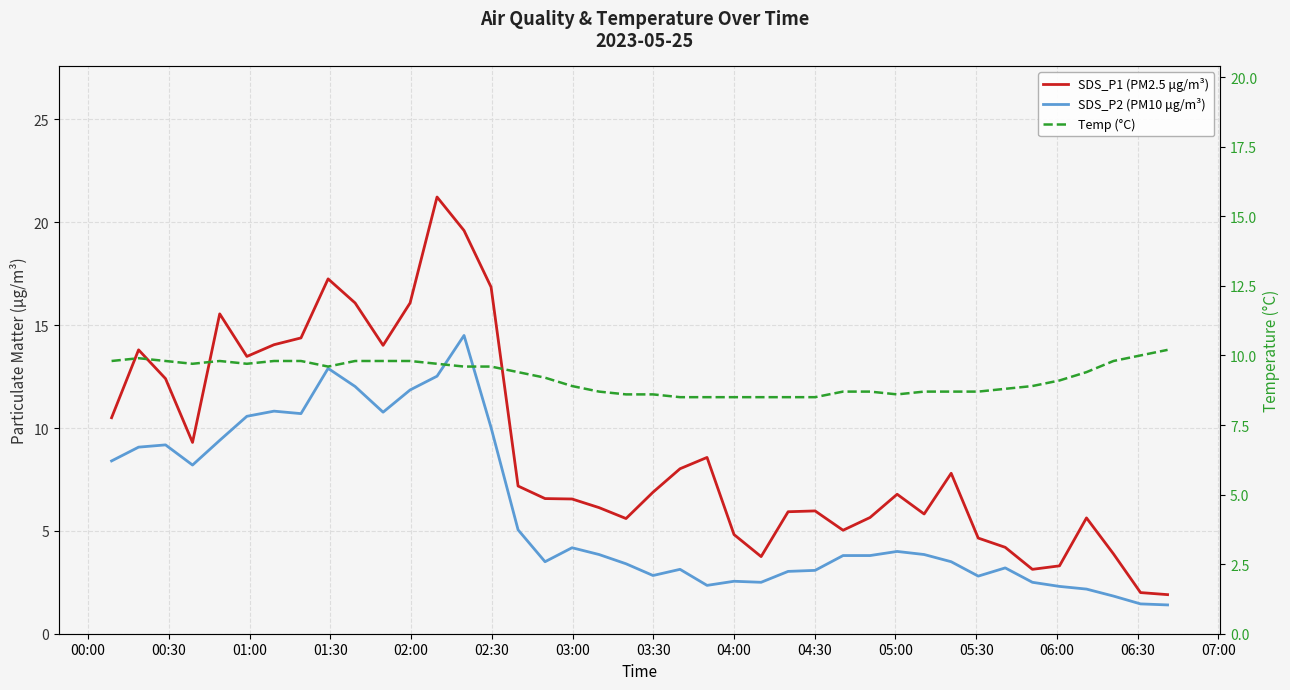

What is the difference between the maximum and minimum values in the SDS_P2 (PM10 μg/m³) series?

13.1